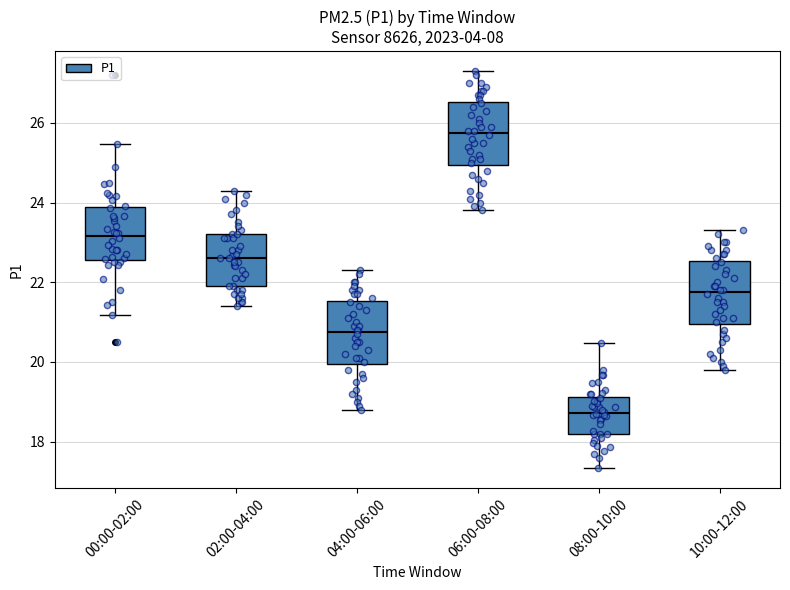

Where does the lower whisker of the box for 00:00-02:00 end on the y-axis? The values are not printed on the chart, so give them approximately, as read against the axis.

21.2